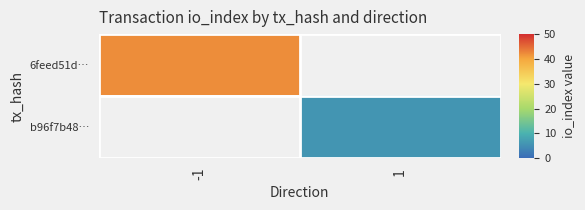

At how many categories does at least one series exceed 21?

1